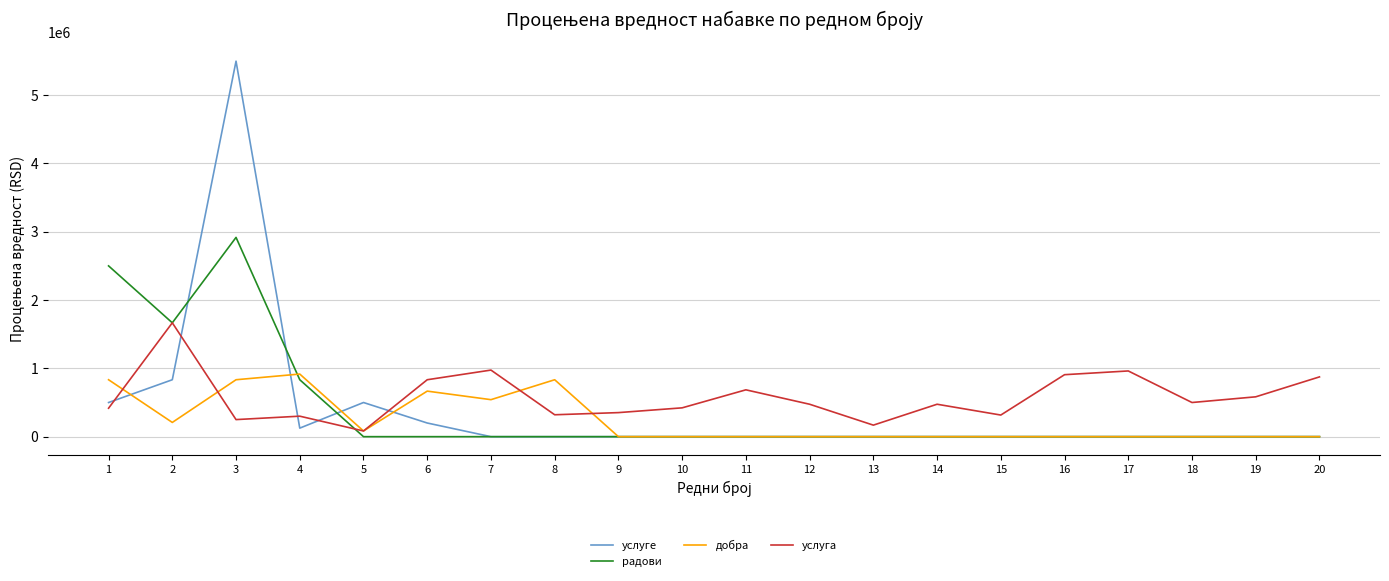

Rank the series by their maximum value, from highest to lowest.

услуге, радови, услуга, добра